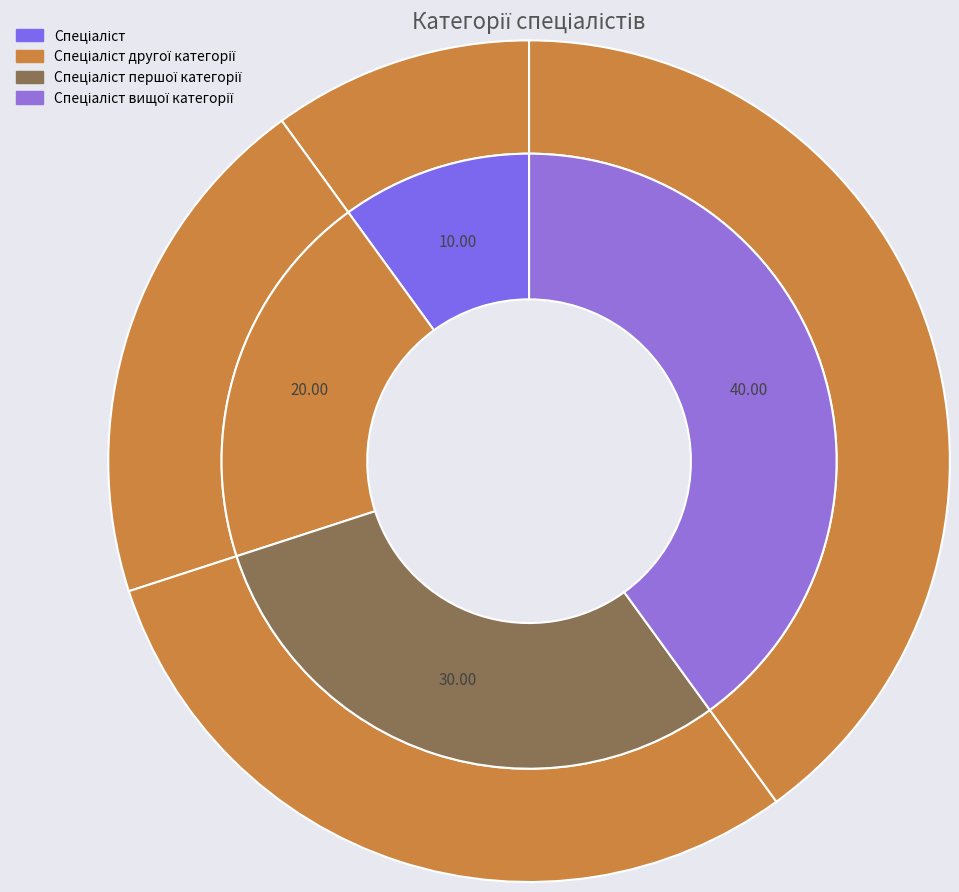

To the nearest percent, what is the average slice percentage?

25%